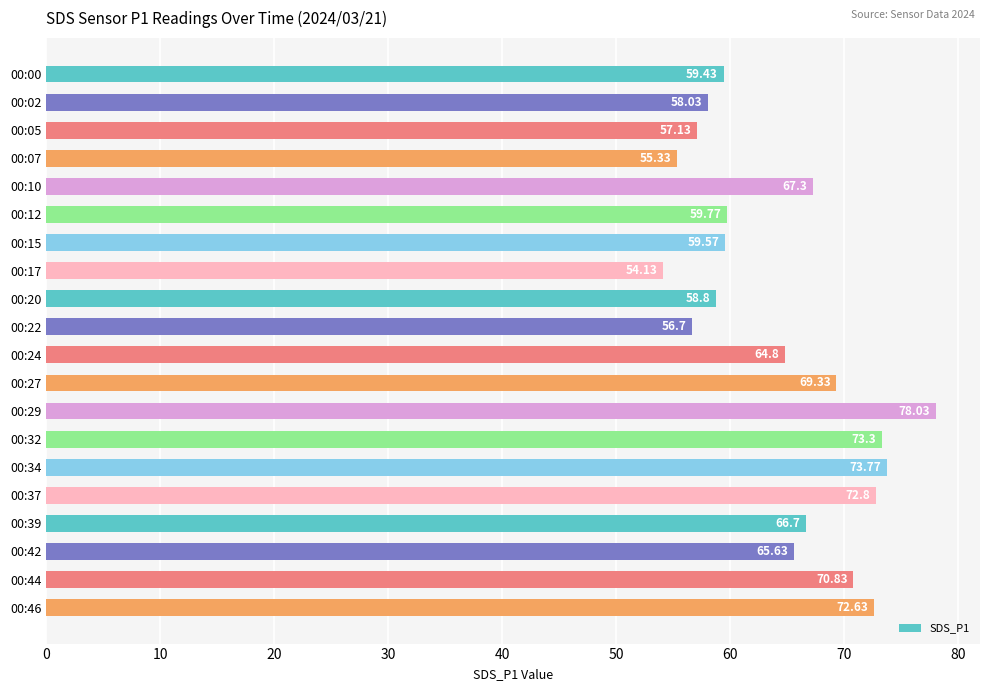

Rank the categories by value from lowest to highest.

00:17, 00:07, 00:22, 00:05, 00:02, 00:20, 00:00, 00:15, 00:12, 00:24, 00:42, 00:39, 00:10, 00:27, 00:44, 00:46, 00:37, 00:32, 00:34, 00:29